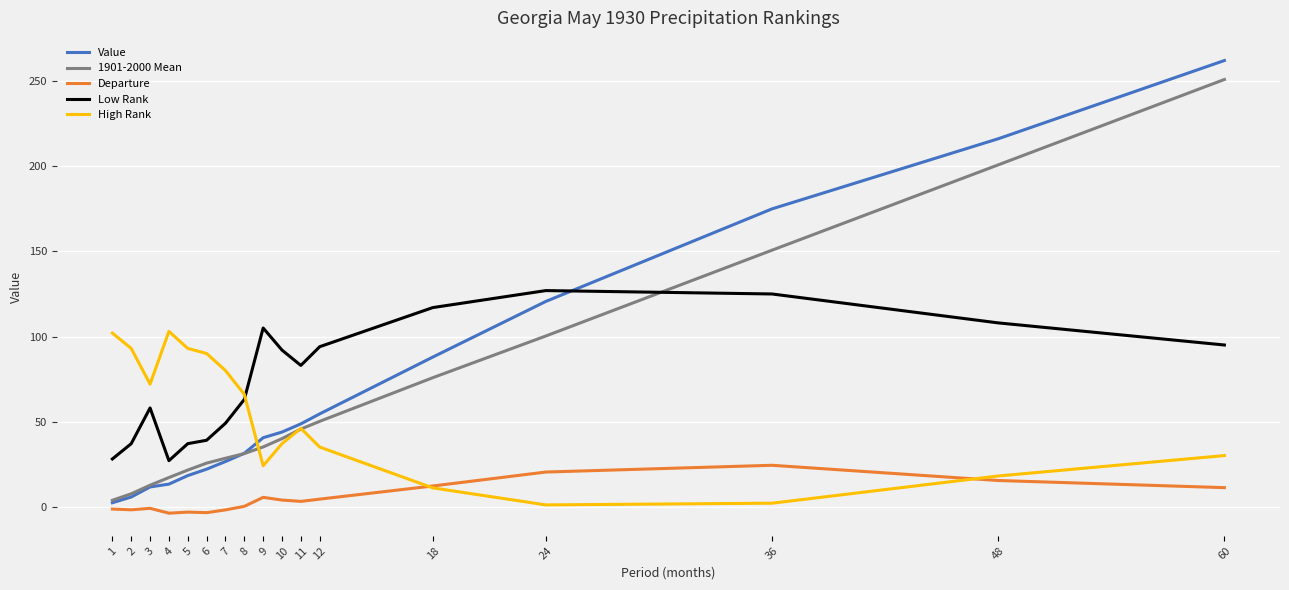

How many values in the 1901-2000 Mean series are below 35?

8